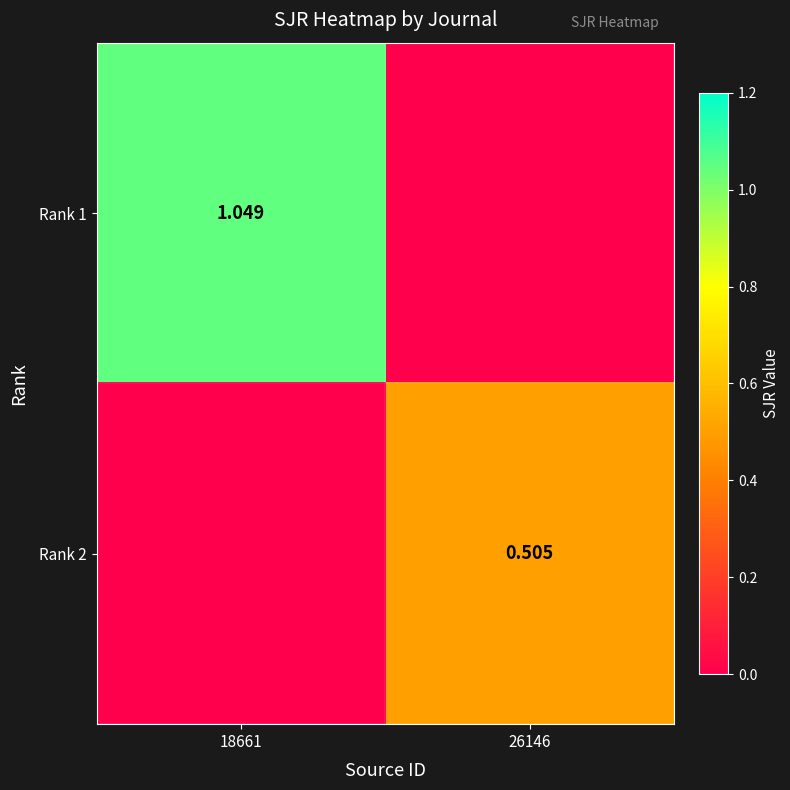

What is the maximum value shown in the chart?

1.0